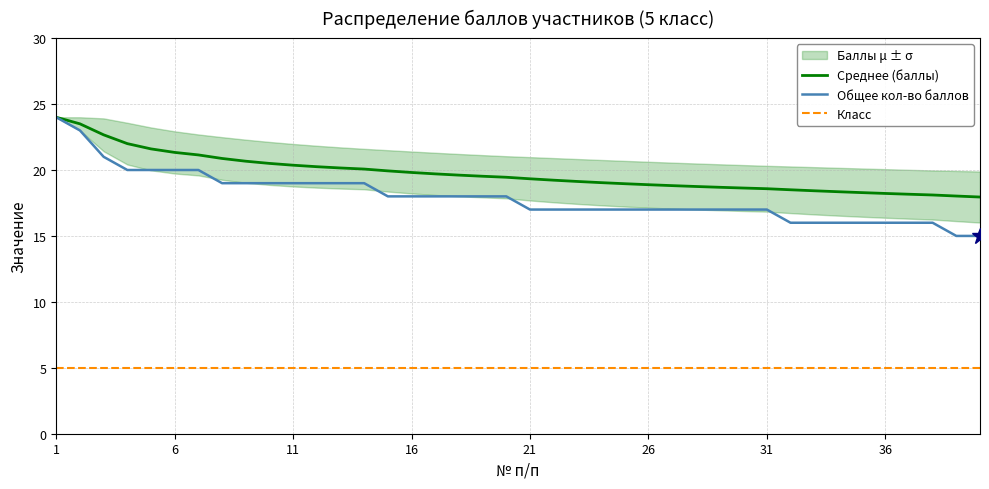

How many lines are shown in the chart?

3